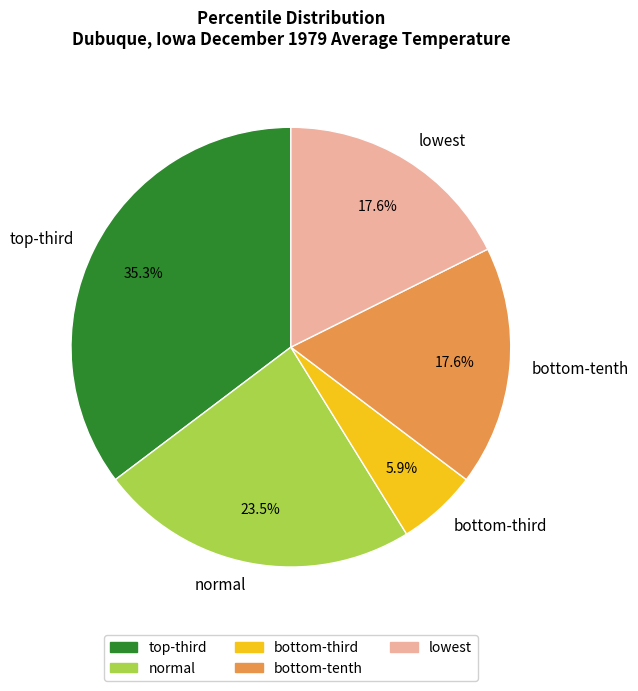

The lowest slice represents 18% of the pie. True or false?

True